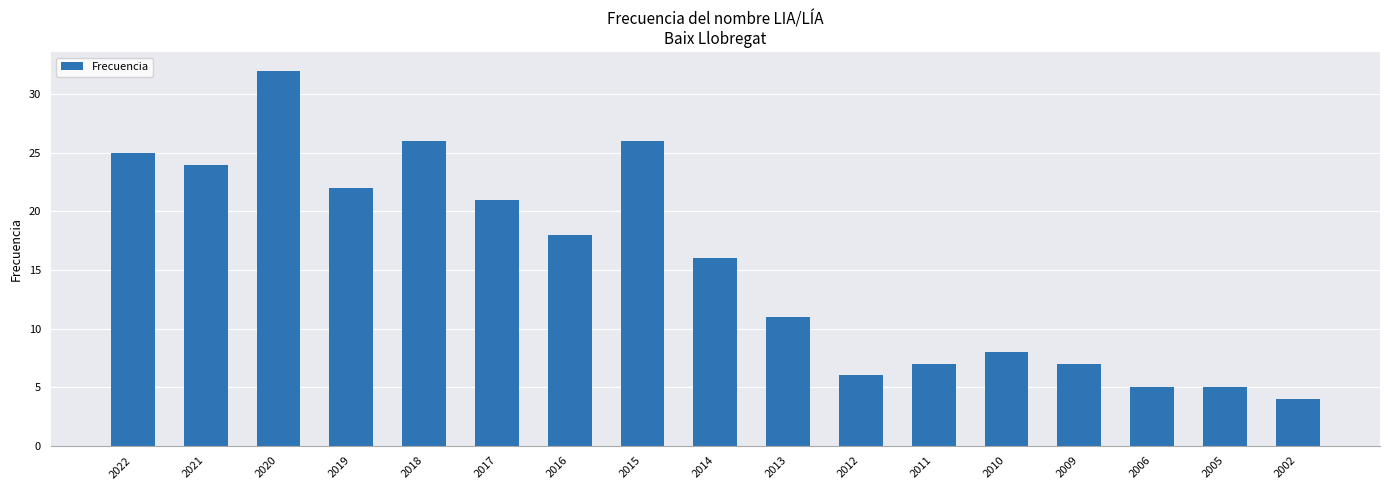

Does the chart contain stacked bars?

No